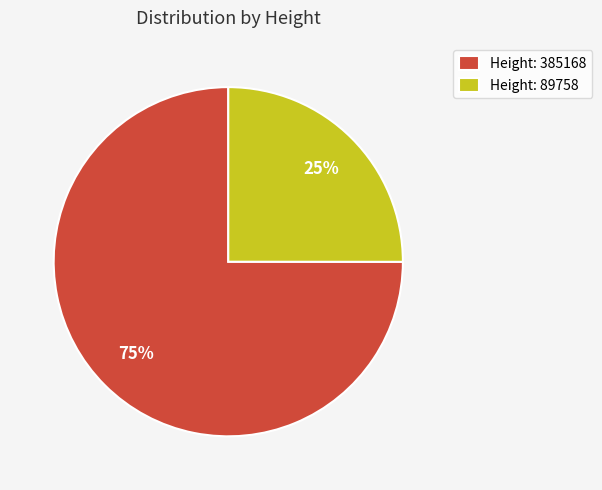

The Height: 89758 slice represents 25% of the pie. True or false?

True